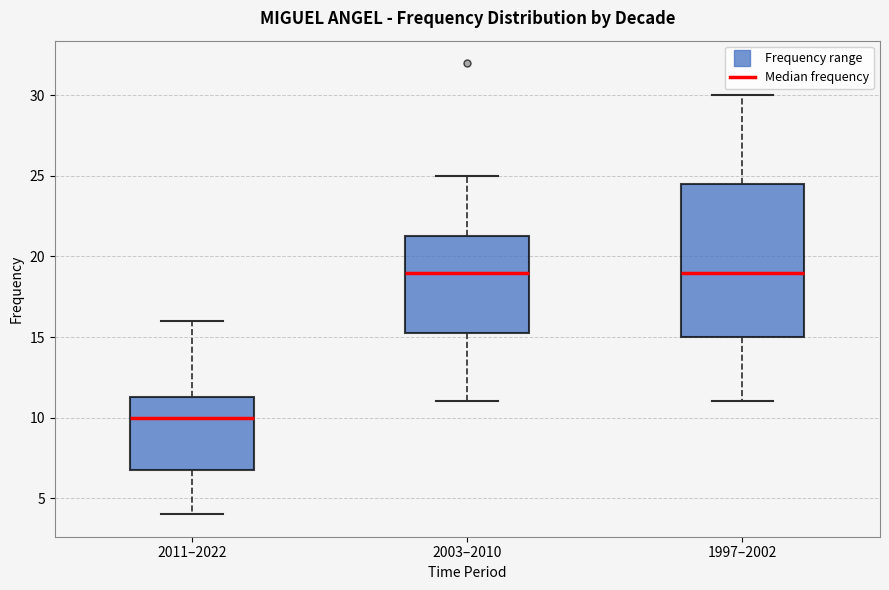

Reading left to right, transcribe this box plot: for each box, give where its median line is, the range the box spans, and where its two whiskers end, as read against the y-axis. The values are not printed on the chart, so give them approximately, as read against the axis.

2011–2022: median 10.0, box 7.0 to 11.5, whiskers 4.0 to 16.0
2003–2010: median 19.0, box 15.5 to 21.5, whiskers 11.0 to 25.0
1997–2002: median 19.0, box 15.0 to 24.5, whiskers 11.0 to 30.0